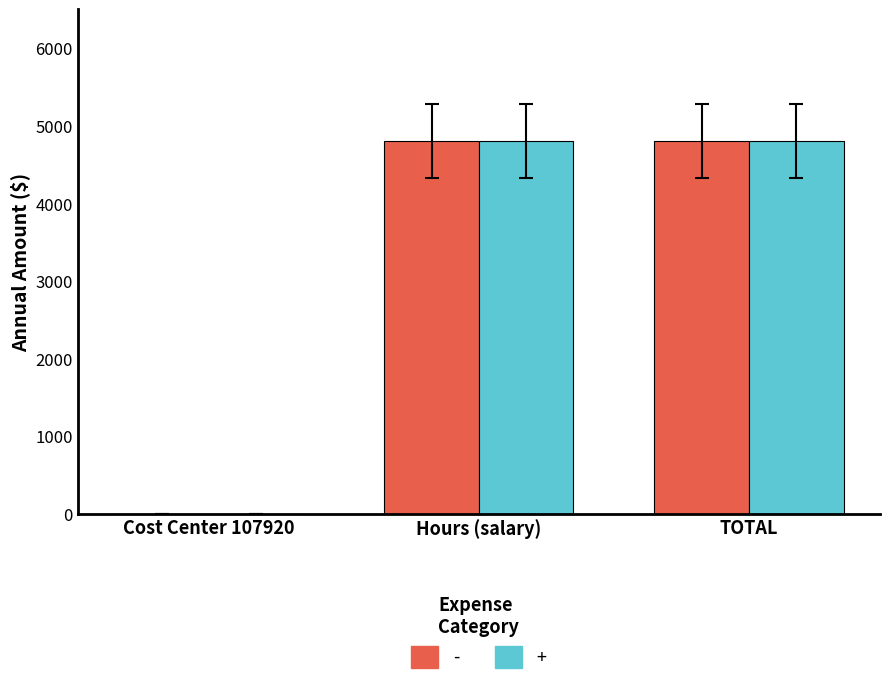

What is the greatest value displayed?

4807.7